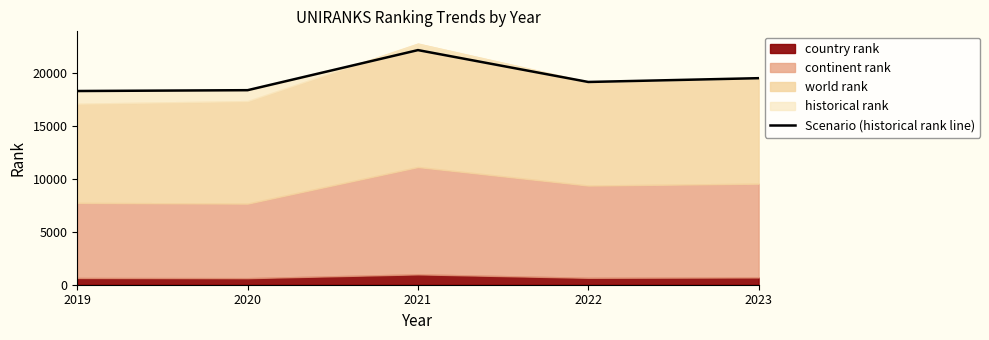

The chart shows a value of 26522.6 at 2023. True or false?

False